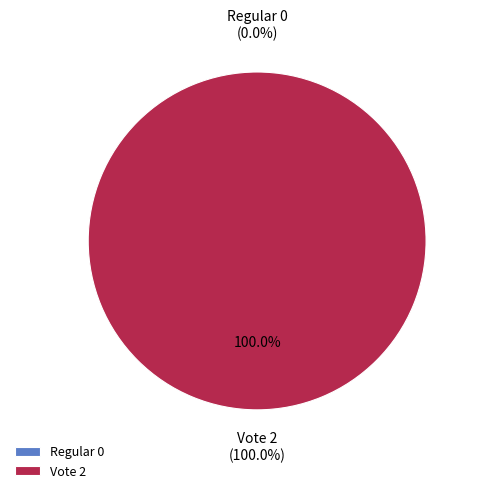

What is the total percentage of Vote and Regular?

100.0%